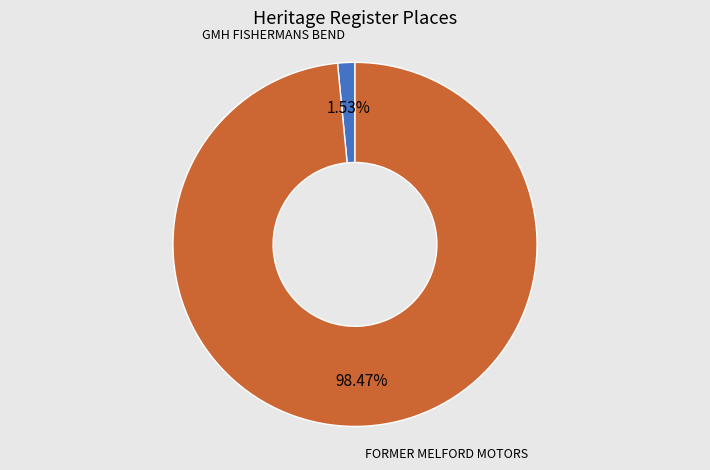

Does any single category account for the majority?

Yes